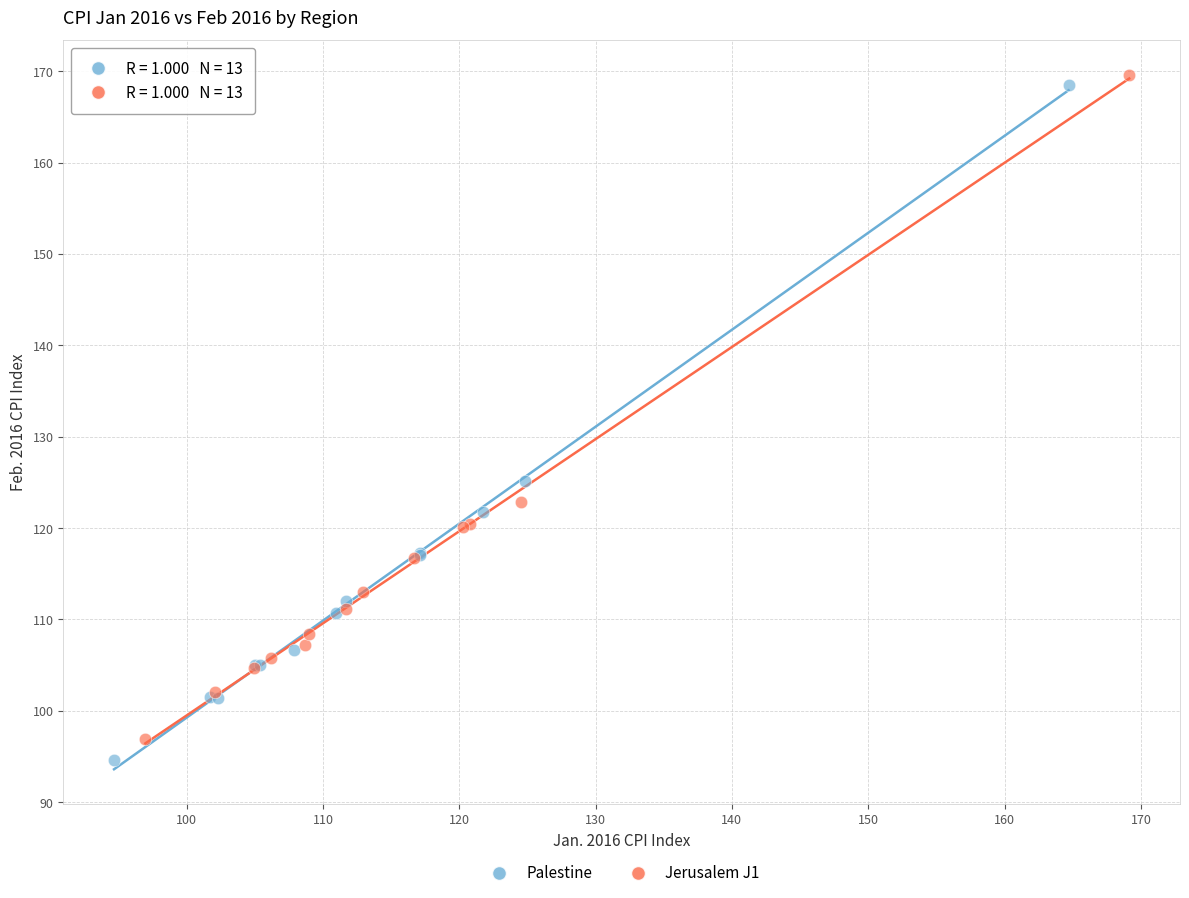

Which series reaches the maximum Y coordinate?

Jerusalem J1